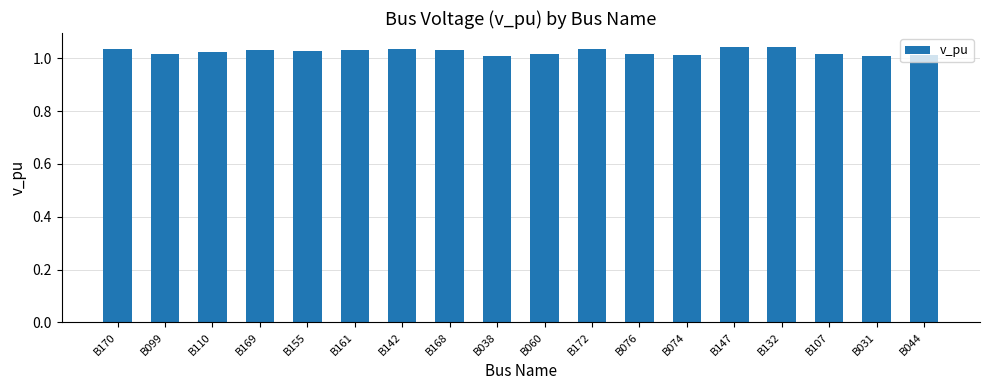

What is the label of the 5th bar from the right?

B147